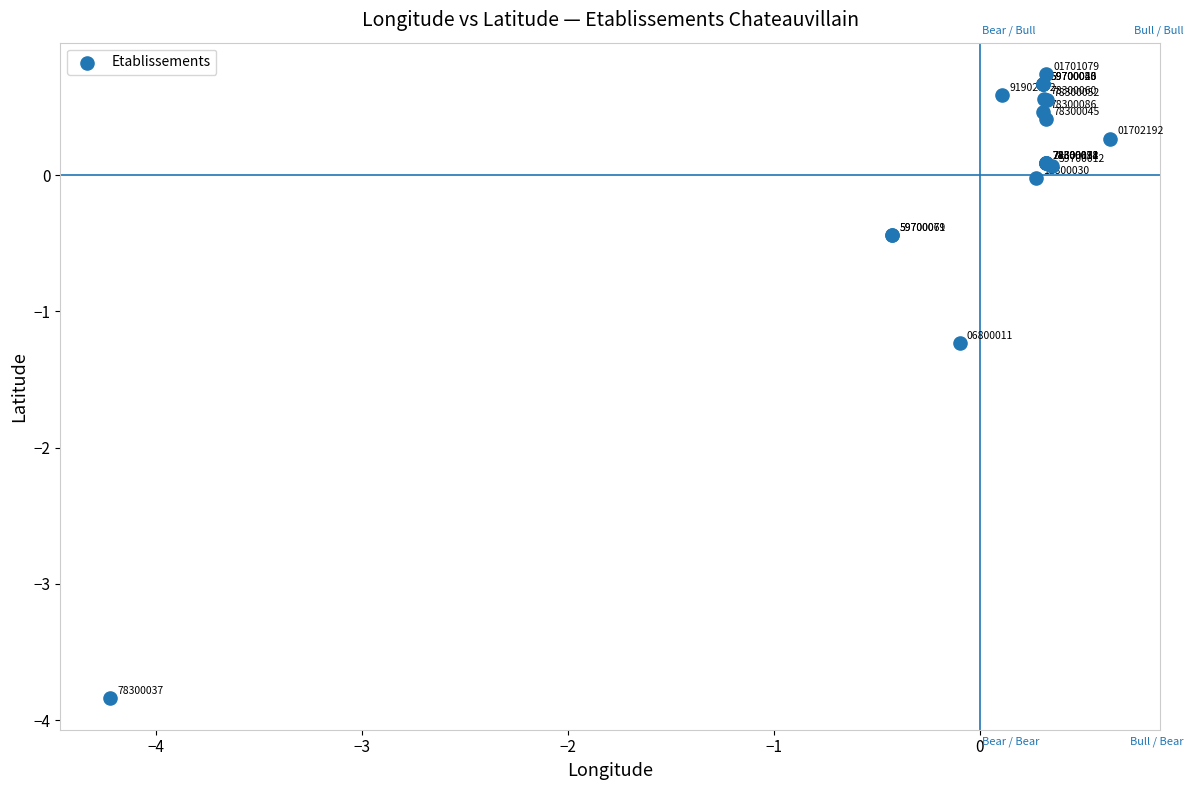

What Y value in the scatter plot is closest to -1?

-1.2